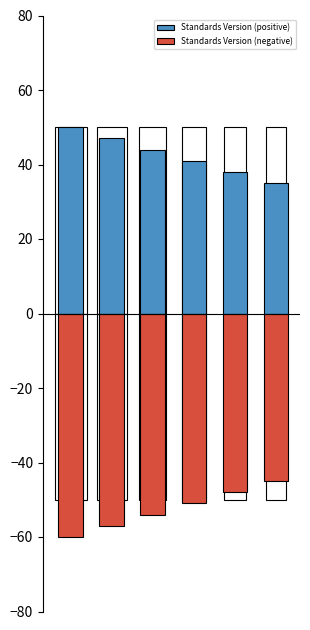

Between 0 and 4, which series saw the biggest shift?

Standards Version (positive)